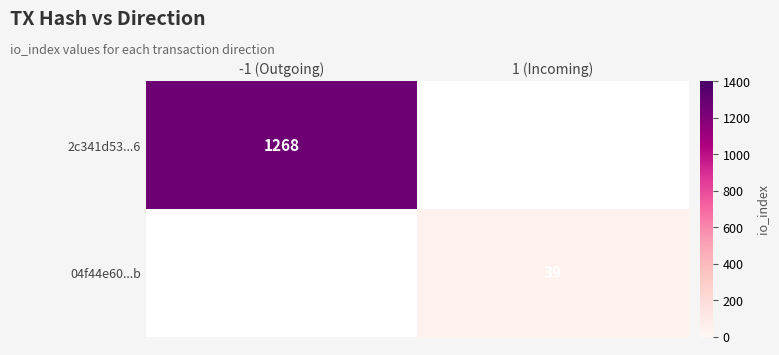

The 2c341d53...6 series shows 760.3 at -1 (Outgoing). True or false?

False